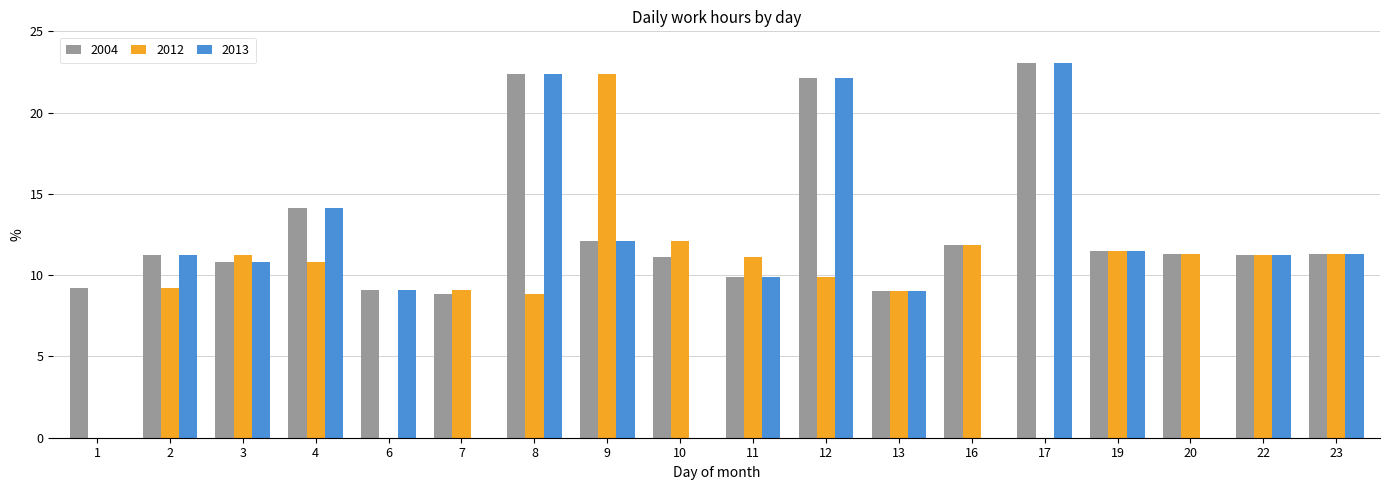

How many data points does each series have?

18